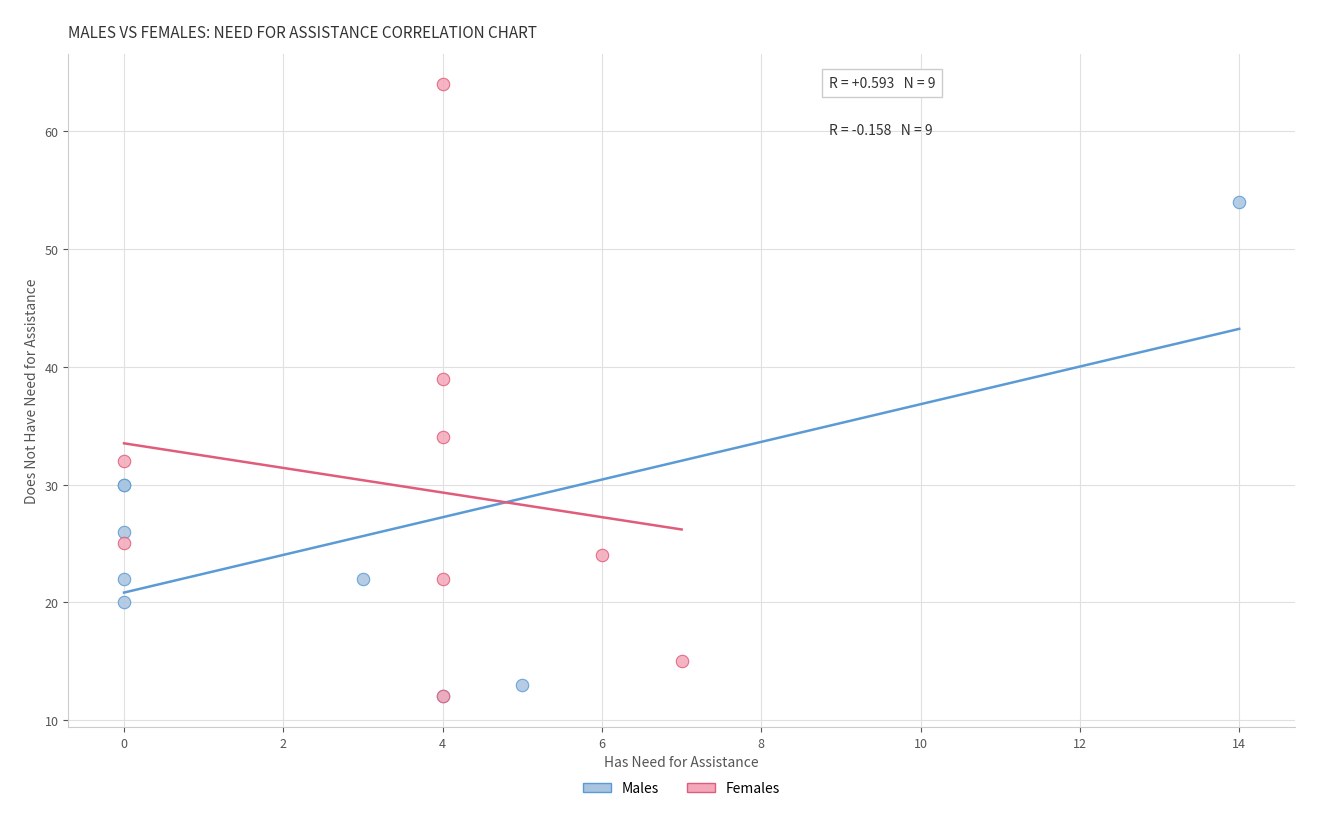

Which series contains the highest Y value?

Females